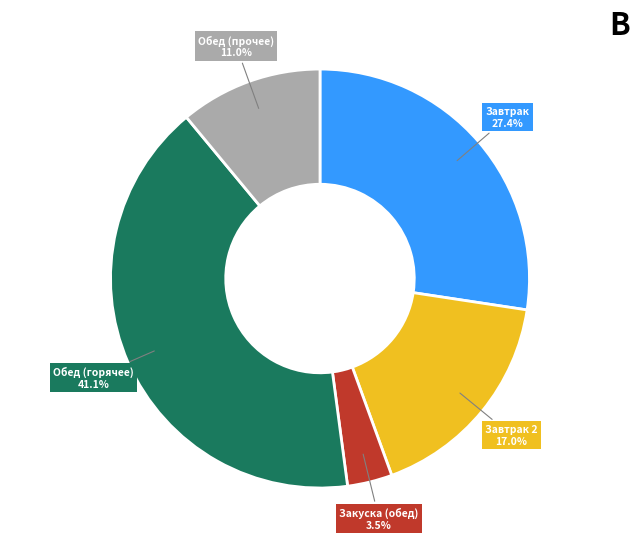

Is there a majority slice in this chart?

No